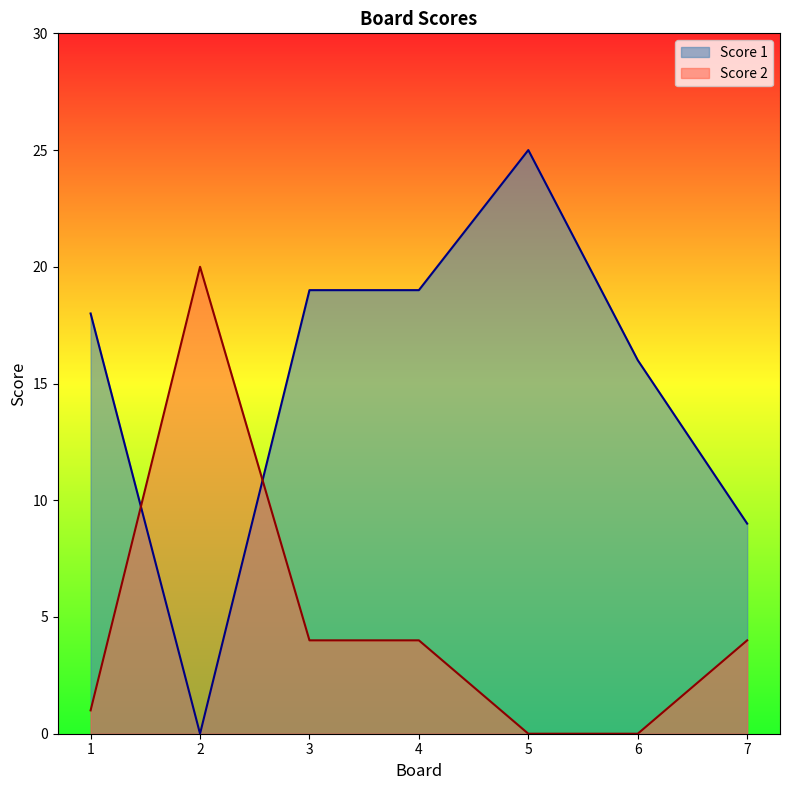

How many values in Score 2 are above zero?

5